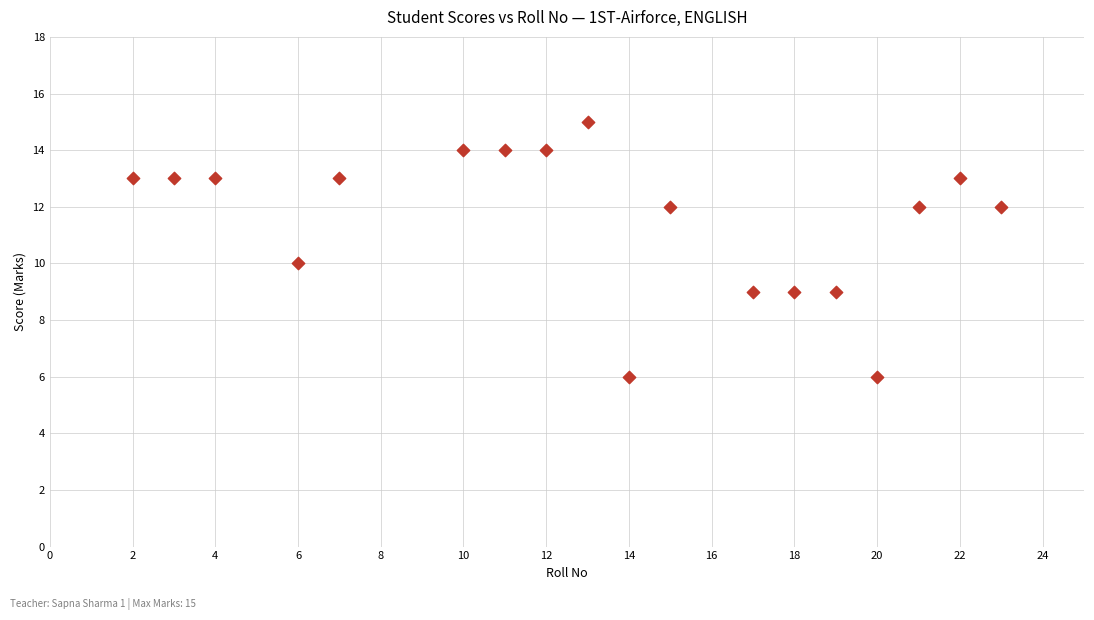

What is the range of X values (max minus min)?

21